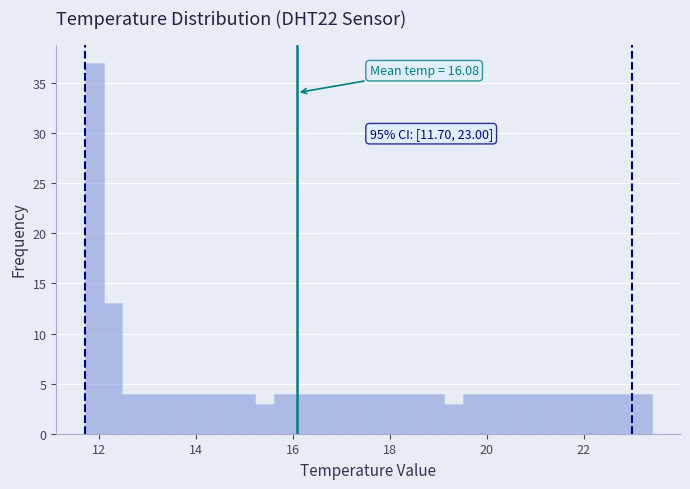

Read against the x-axis, roughly where is the centre of the tallest bar?

11.8